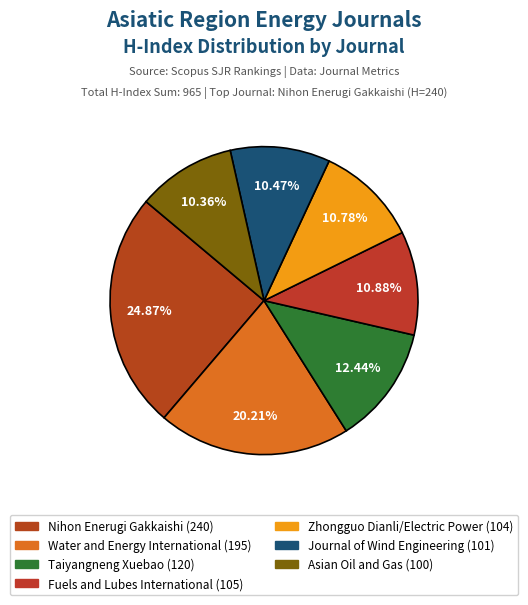

True or false: Water and Energy International accounts for 30% of the total.

False